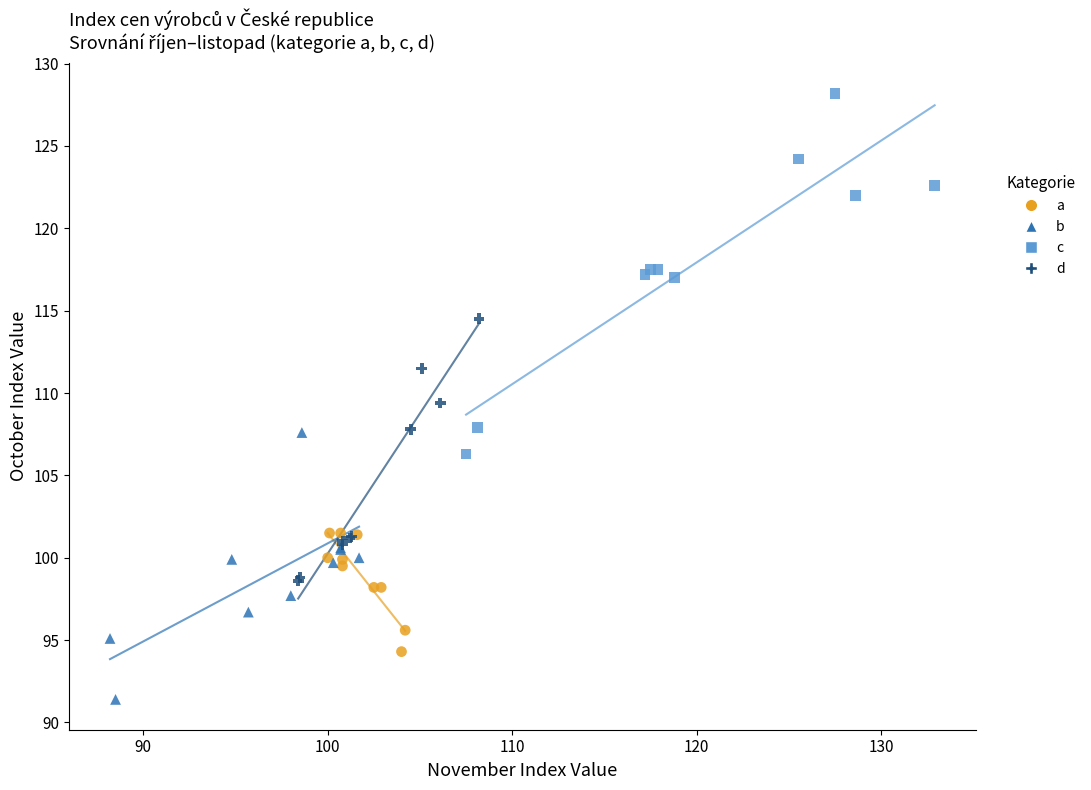

Which series contains the lowest Y value?

b